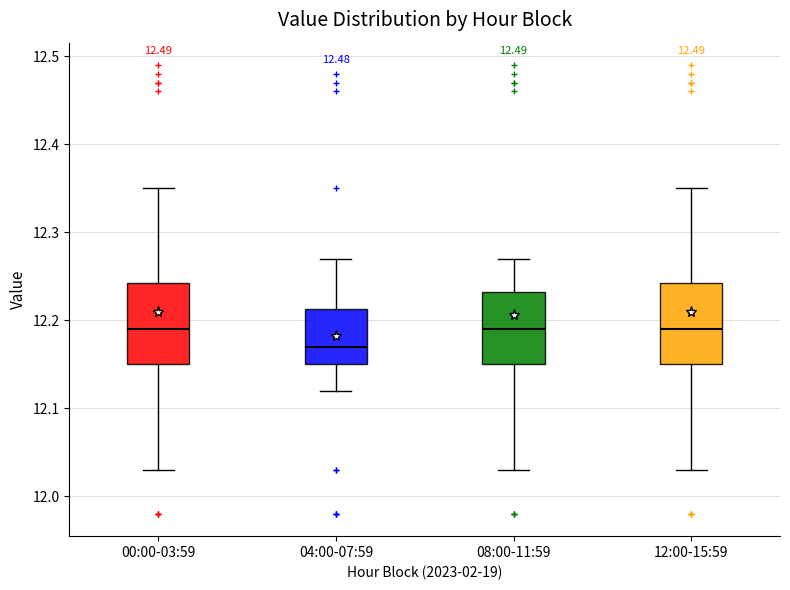

Reading left to right, read every box against the y-axis: the position of its median line, the range the box covers, and the ends of its whiskers. The values are not printed on the chart, so give them approximately, as read against the axis.

00:00-03:59: median 12.19, box 12.15 to 12.24, whiskers 12.03 to 12.35
04:00-07:59: median 12.17, box 12.15 to 12.21, whiskers 12.12 to 12.27
08:00-11:59: median 12.19, box 12.15 to 12.23, whiskers 12.03 to 12.27
12:00-15:59: median 12.19, box 12.15 to 12.24, whiskers 12.03 to 12.35